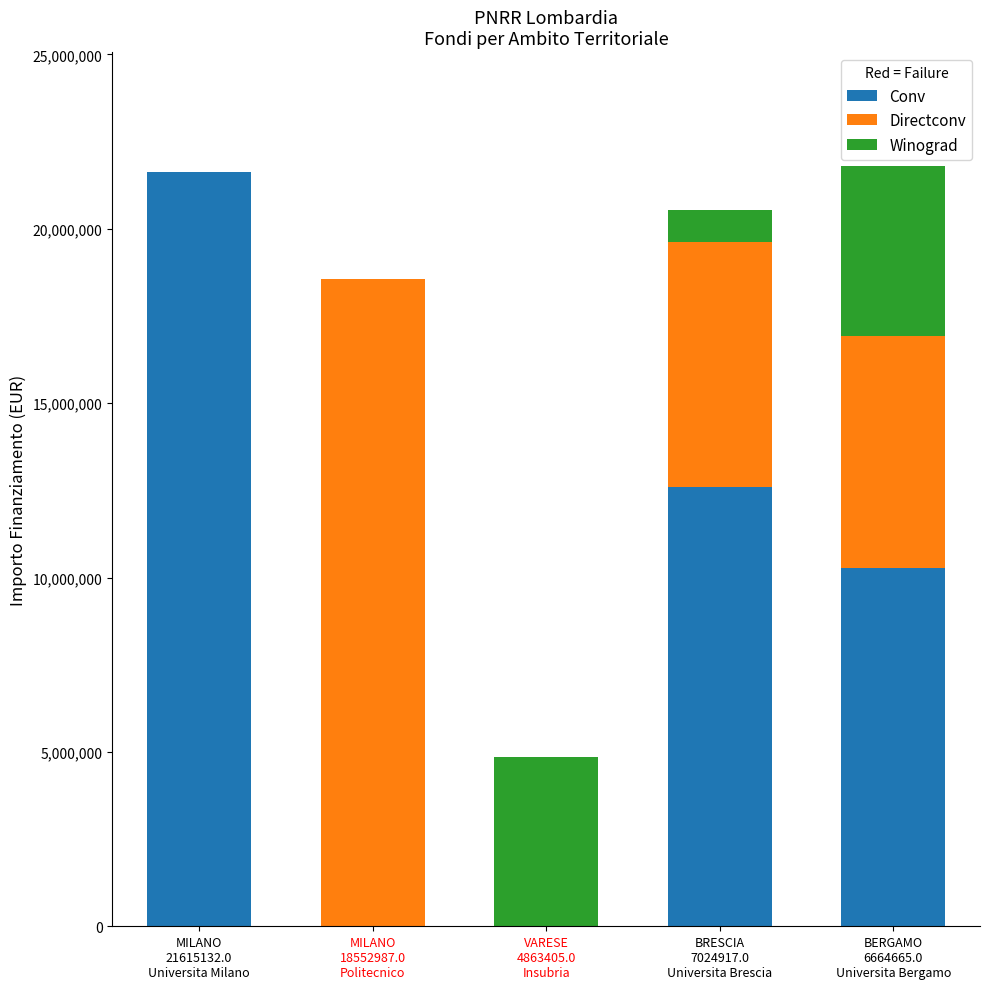

What is the highest value of the Conv series?

21615132